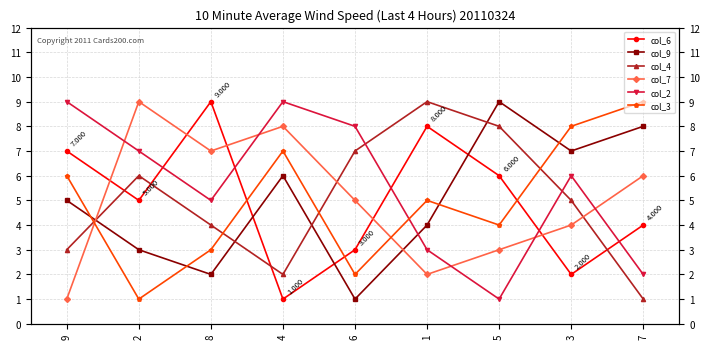

Reading left to right, extract all data points from this chart.

col_6: 9=7	2=5	8=9	4=1	6=3	1=8	5=6	3=2	7=4
col_9: 9=5	2=3	8=2	4=6	6=1	1=4	5=9	3=7	7=8
col_4: 9=3	2=6	8=4	4=2	6=7	1=9	5=8	3=5	7=1
col_7: 9=1	2=9	8=7	4=8	6=5	1=2	5=3	3=4	7=6
col_2: 9=9	2=7	8=5	4=9	6=8	1=3	5=1	3=6	7=2
col_3: 9=6	2=1	8=3	4=7	6=2	1=5	5=4	3=8	7=9